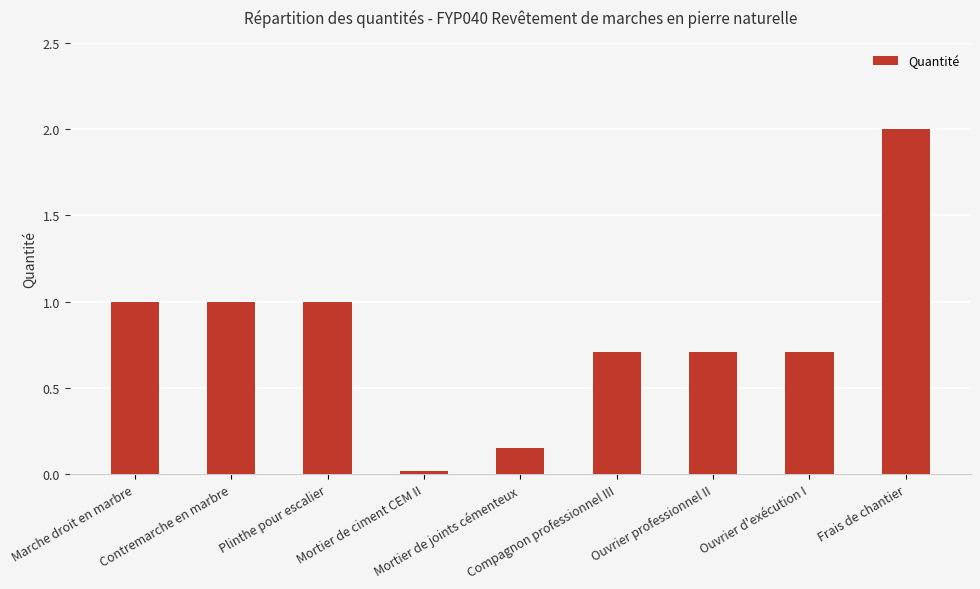

What is the value of the 1st bar from the left?

1.0